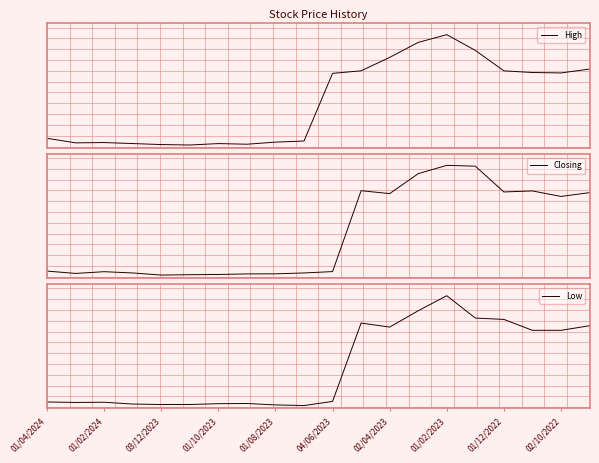

In Closing, how many points are lower than both neighbors (excluding endpoints)?

5